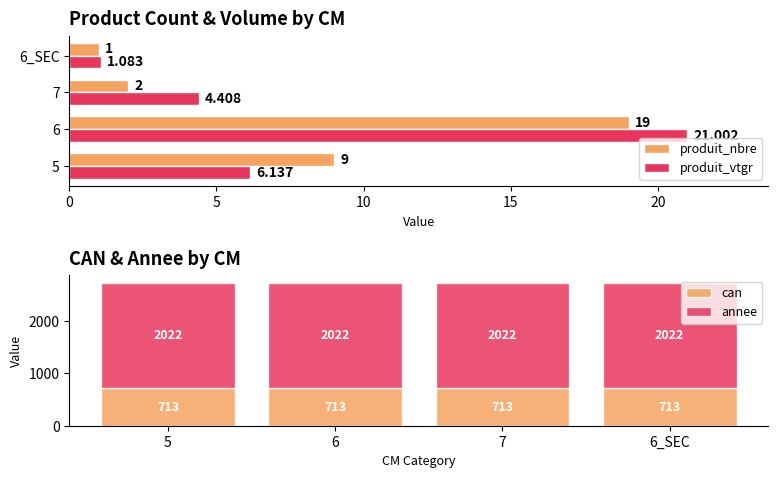

What value does the can series have at 5?

713